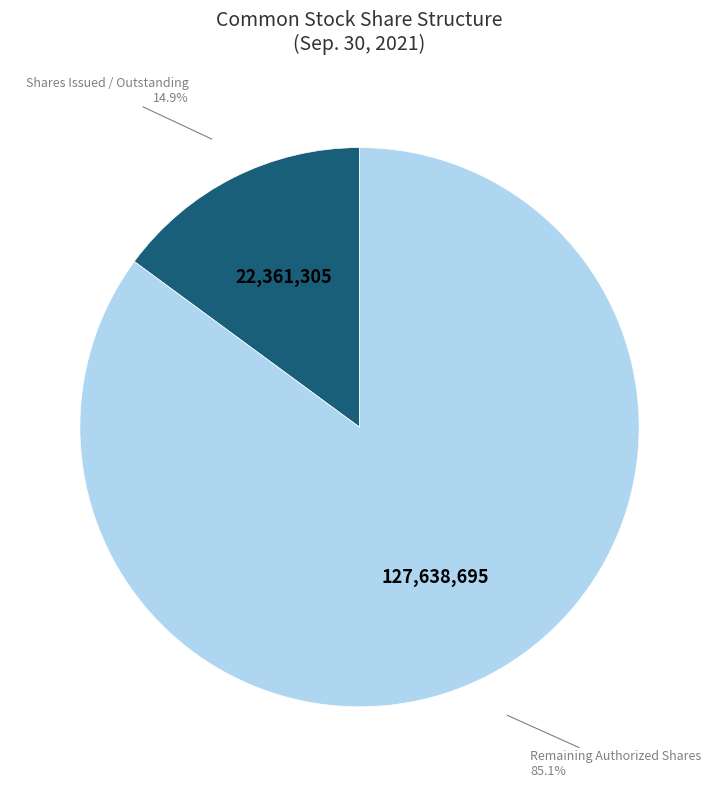

What is the ratio of the value at Remaining Authorized Shares to the value at Shares Issued / Outstanding?

5.7